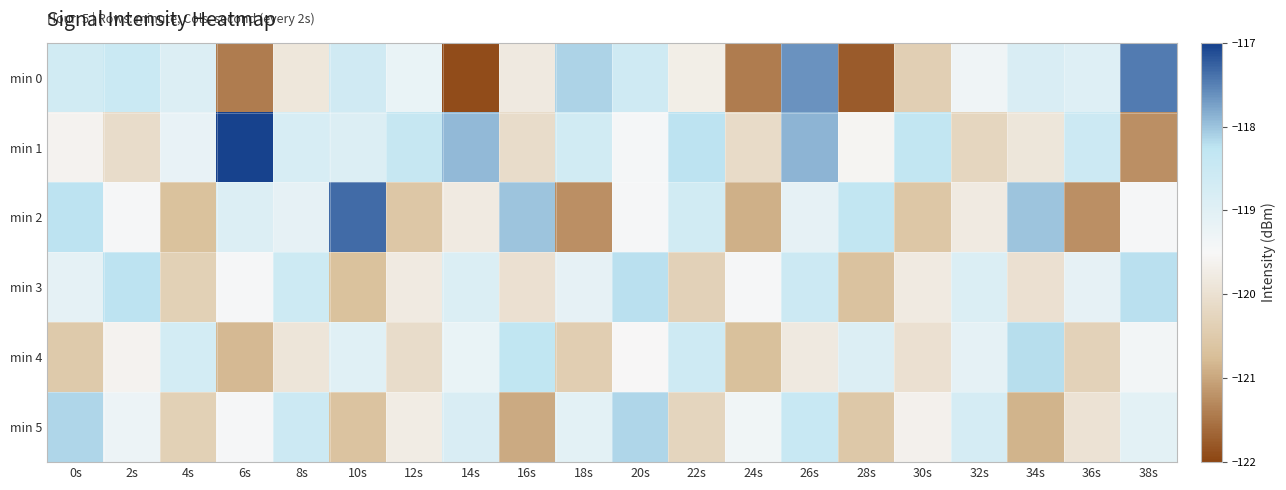

Reading left to right, extract all data points from this chart.

min 0: 0s=-118.7	2s=-118.5	4s=-118.9	6s=-121.4	8s=-119.9	10s=-118.6	12s=-119.2	14s=-121.9	16s=-119.8	18s=-118.1	20s=-118.6	22s=-119.7	24s=-121.4	26s=-117.6	28s=-121.7	30s=-120.4	32s=-119.3	34s=-118.8	36s=-119.0	38s=-117.5
min 1: 0s=-119.6	2s=-120.1	4s=-119.2	6s=-117.0	8s=-118.8	10s=-118.9	12s=-118.4	14s=-117.9	16s=-120.1	18s=-118.7	20s=-119.4	22s=-118.2	24s=-120.1	26s=-117.9	28s=-119.6	30s=-118.3	32s=-120.2	34s=-119.9	36s=-118.5	38s=-121.2
min 2: 0s=-118.2	2s=-119.5	4s=-120.7	6s=-118.9	8s=-119.1	10s=-117.3	12s=-120.6	14s=-119.8	16s=-118.0	18s=-121.2	20s=-119.5	22s=-118.7	24s=-120.9	26s=-119.1	28s=-118.3	30s=-120.6	32s=-119.8	34s=-118.0	36s=-121.2	38s=-119.5
min 3: 0s=-119.1	2s=-118.2	4s=-120.3	6s=-119.5	8s=-118.6	10s=-120.7	12s=-119.8	14s=-118.9	16s=-120.0	18s=-119.1	20s=-118.2	22s=-120.3	24s=-119.4	26s=-118.6	28s=-120.7	30s=-119.8	32s=-118.9	34s=-120.0	36s=-119.1	38s=-118.2
min 4: 0s=-120.5	2s=-119.6	4s=-118.7	6s=-120.8	8s=-119.9	10s=-119.0	12s=-120.1	14s=-119.2	16s=-118.3	18s=-120.4	20s=-119.5	22s=-118.6	24s=-120.7	26s=-119.8	28s=-118.9	30s=-120.0	32s=-119.1	34s=-118.2	36s=-120.3	38s=-119.4
min 5: 0s=-118.2	2s=-119.3	4s=-120.4	6s=-119.5	8s=-118.6	10s=-120.7	12s=-119.8	14s=-118.9	16s=-121.0	18s=-119.1	20s=-118.2	22s=-120.3	24s=-119.4	26s=-118.5	28s=-120.6	30s=-119.7	32s=-118.8	34s=-120.9	36s=-120.0	38s=-119.1